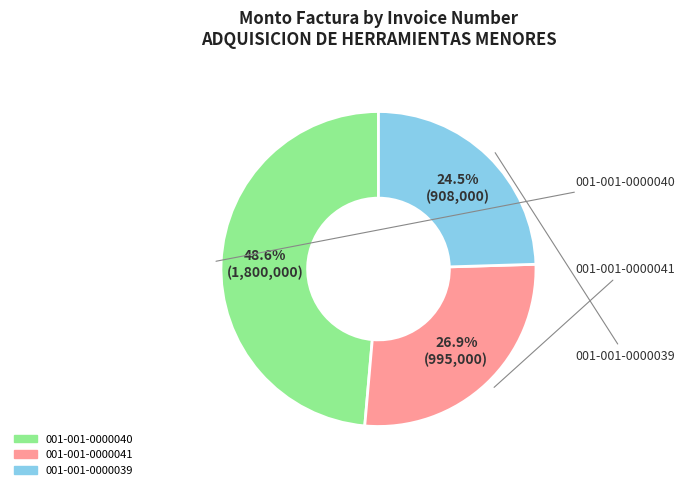

Is there a majority slice in this chart?

No